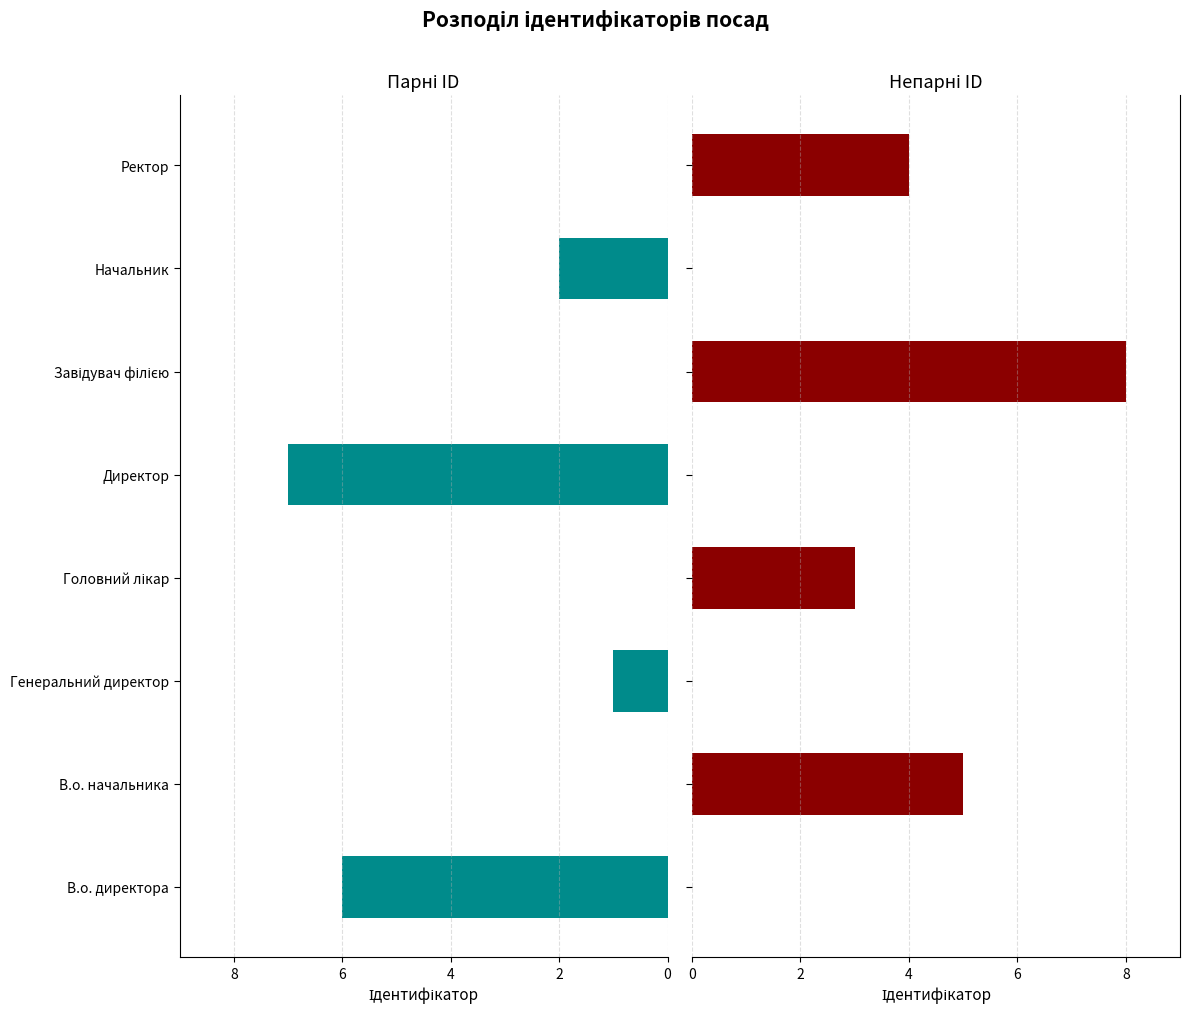

Between В.о. начальника and Завідувач філією, which series saw the biggest shift?

Непарні (В.о. начальника/Головний/Завідувач/Ректор)